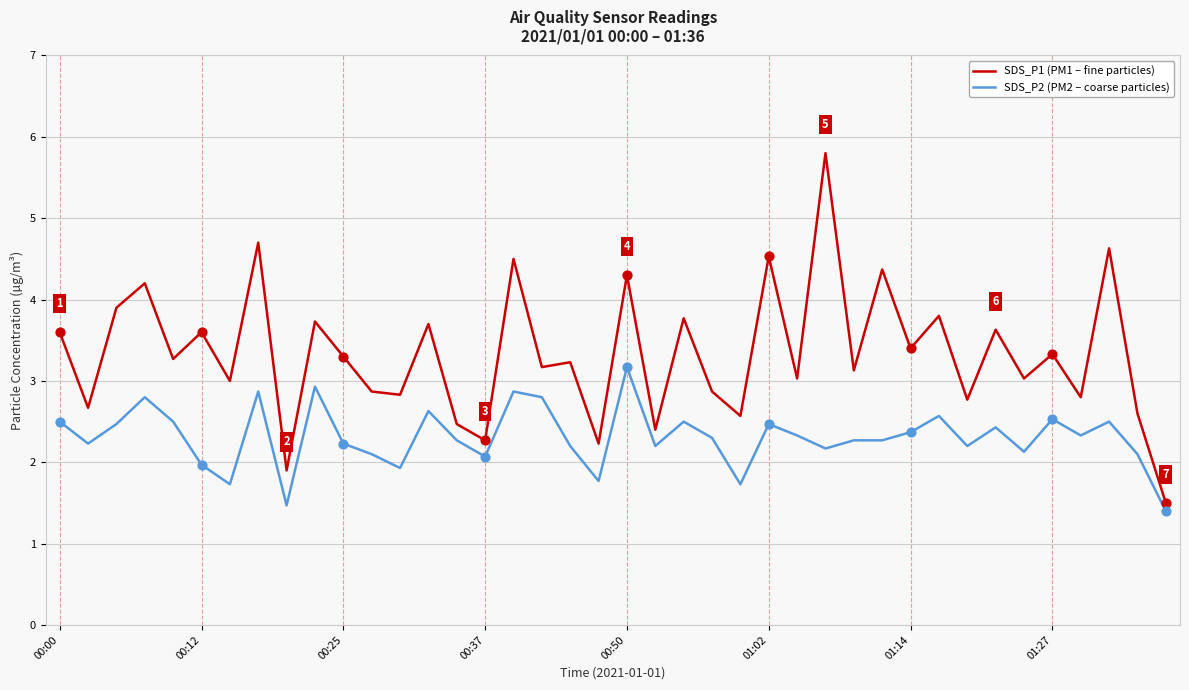

What is the minimum value shown in the chart?

1.4